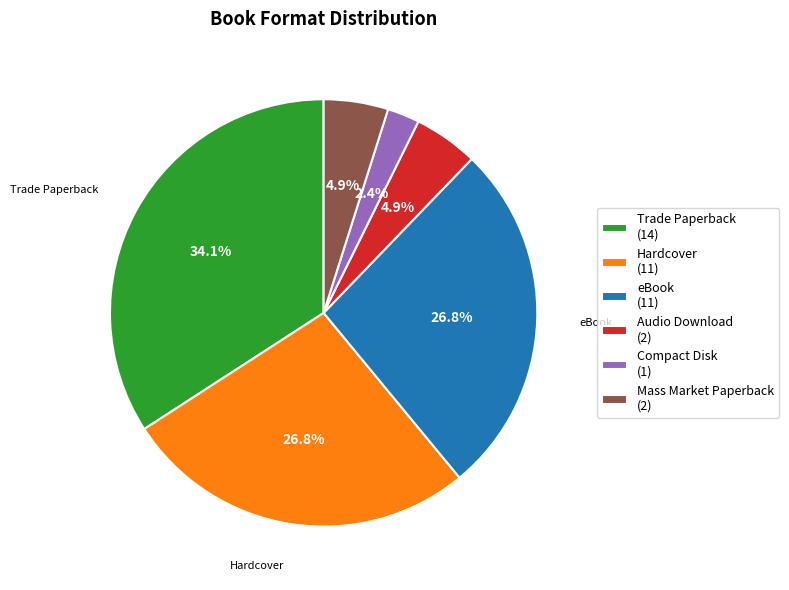

Is it true that Trade Paperback is 48% of the pie?

False